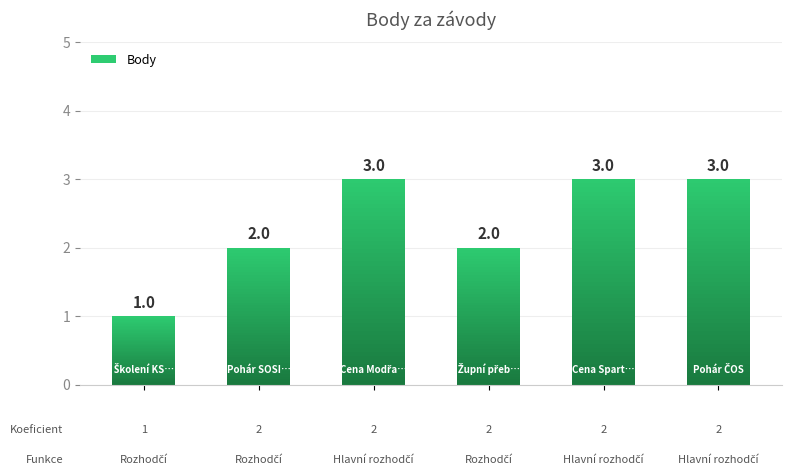

Are the bars horizontal?

No